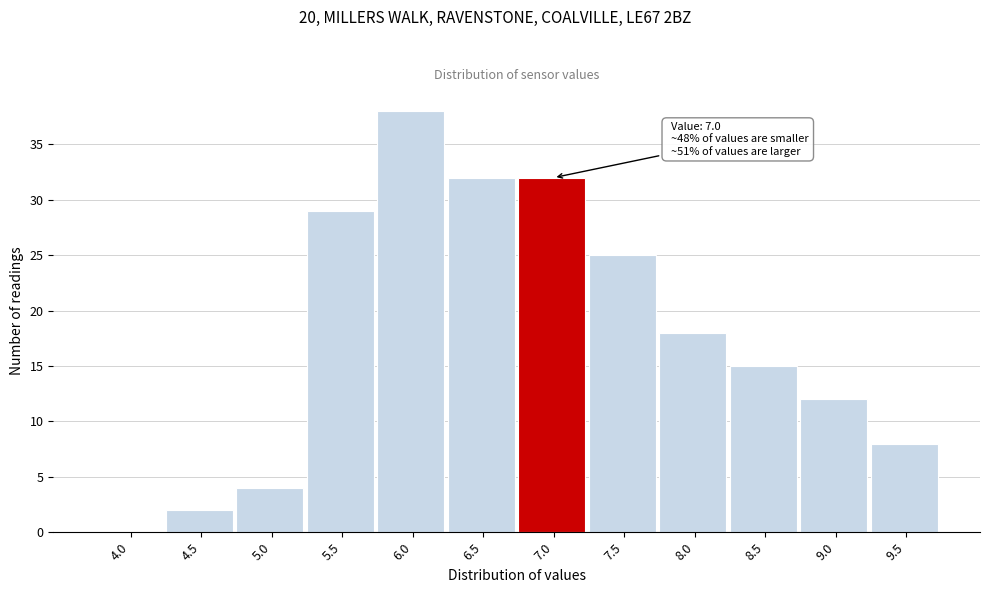

Reading left to right, extract all data points from this chart.

4.0=0	4.5=2	5.0=4	5.5=29	6.0=38	6.5=32	7.0=32	7.5=25	8.0=18	8.5=15	9.0=12	9.5=8